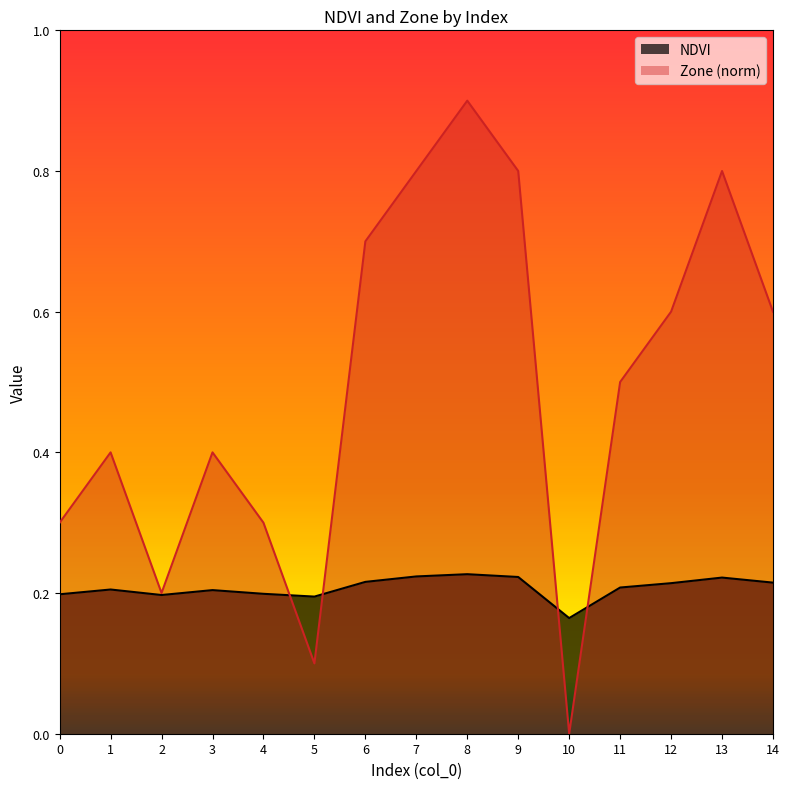

Is it true that Zone equals 0.6 at 14?

True